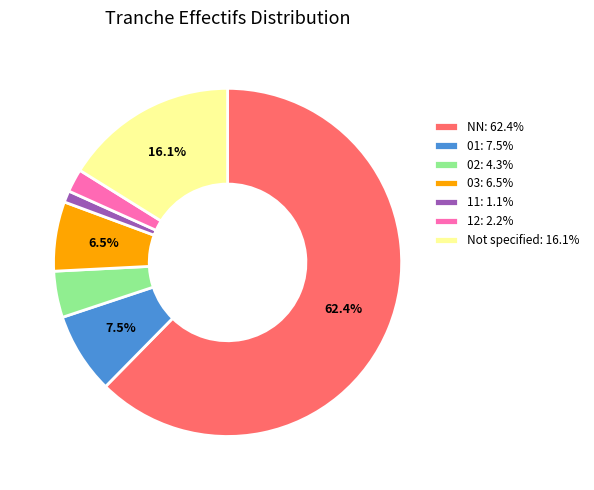

To the nearest percent, what is the average slice percentage?

14%